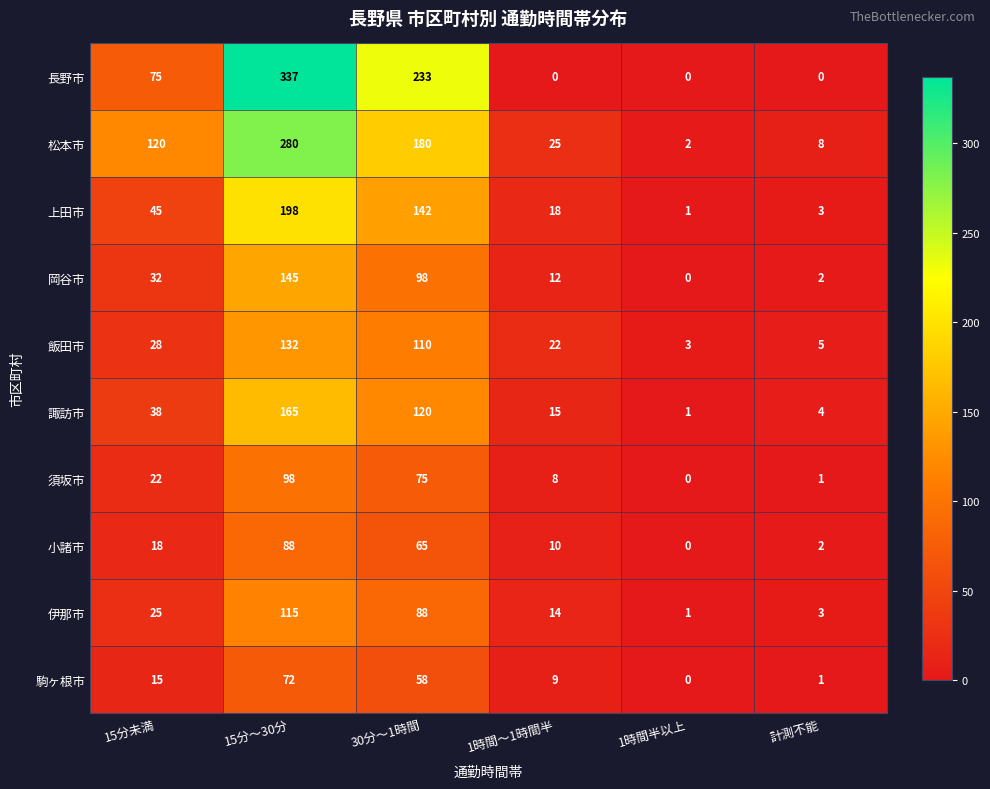

What is the difference between the second highest and minimum values in the 松本市 series?

178